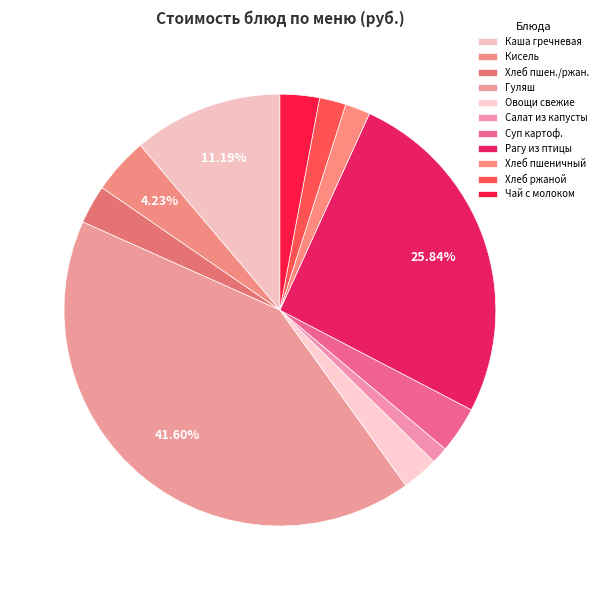

To the nearest percent, what is the average slice percentage?

9%